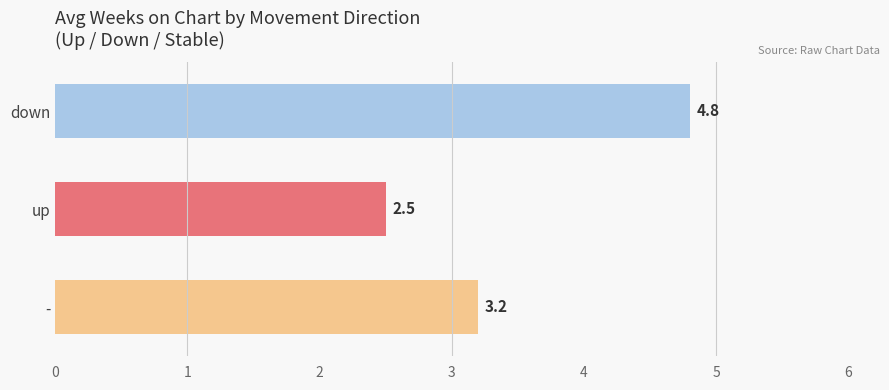

How many values are below 3?

1